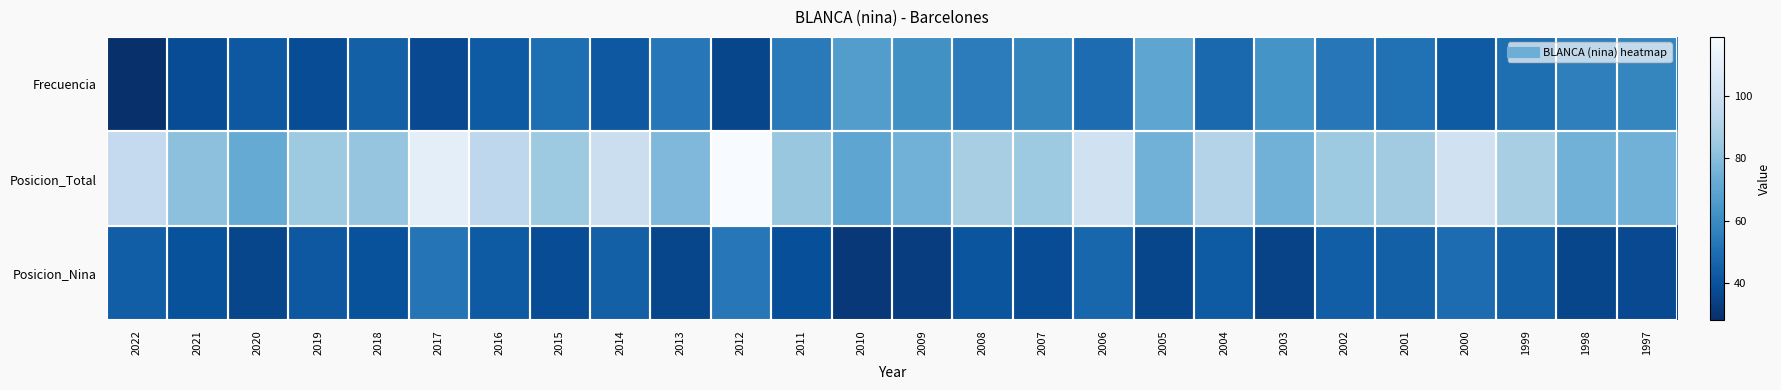

Which has a higher value, 2014 or 2016?

2016